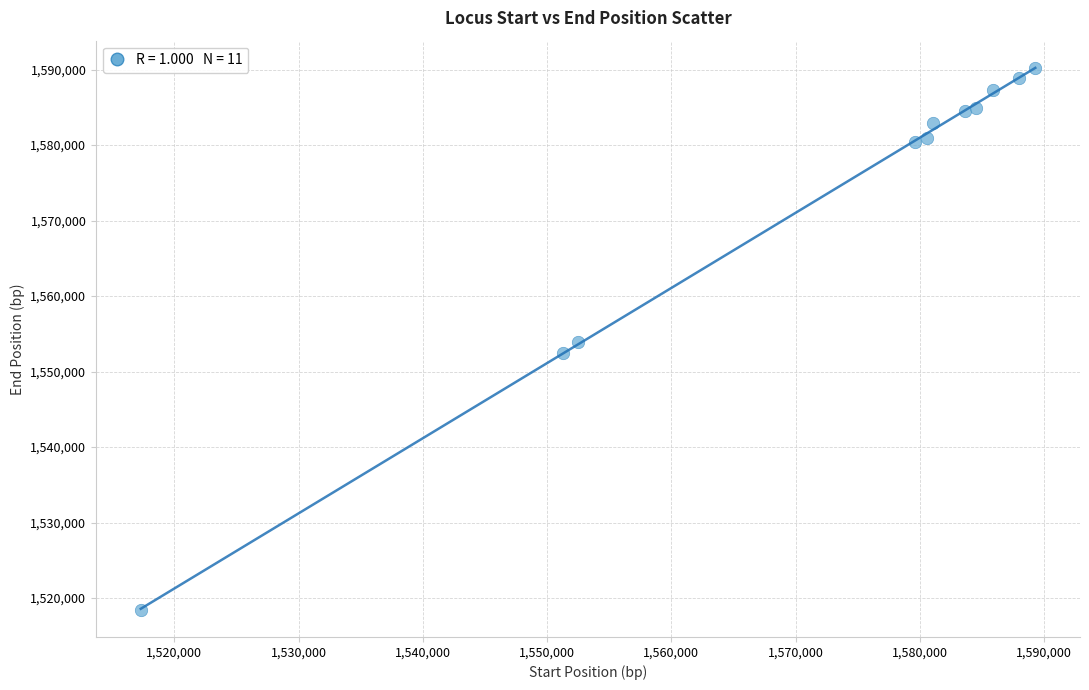

What is the average Y value?

1573180